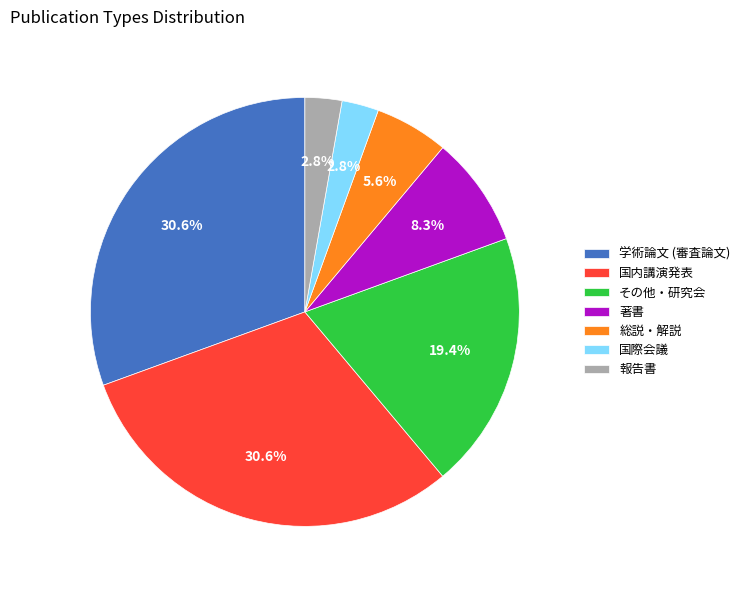

To the nearest percent, what is the average slice percentage?

14%